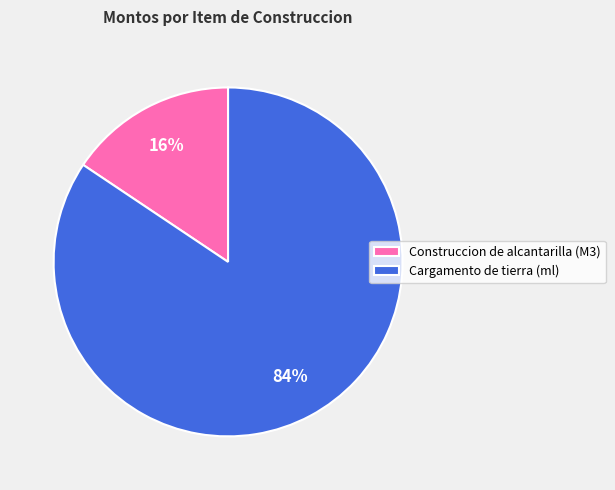

Is it true that Construccion de alcantarilla (M3) is 16% of the pie?

True